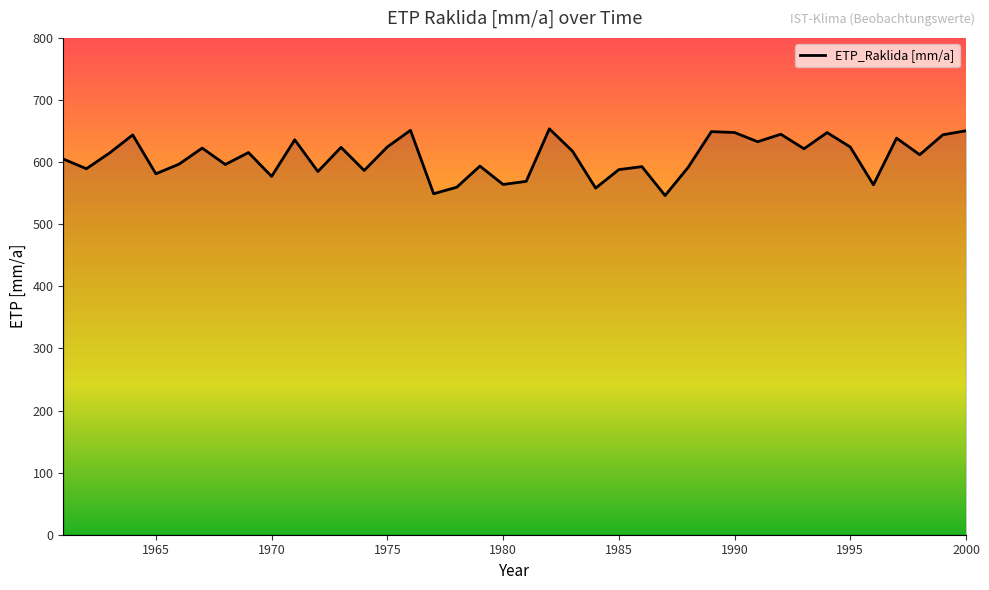

What is the maximum value shown in the chart?

653.5